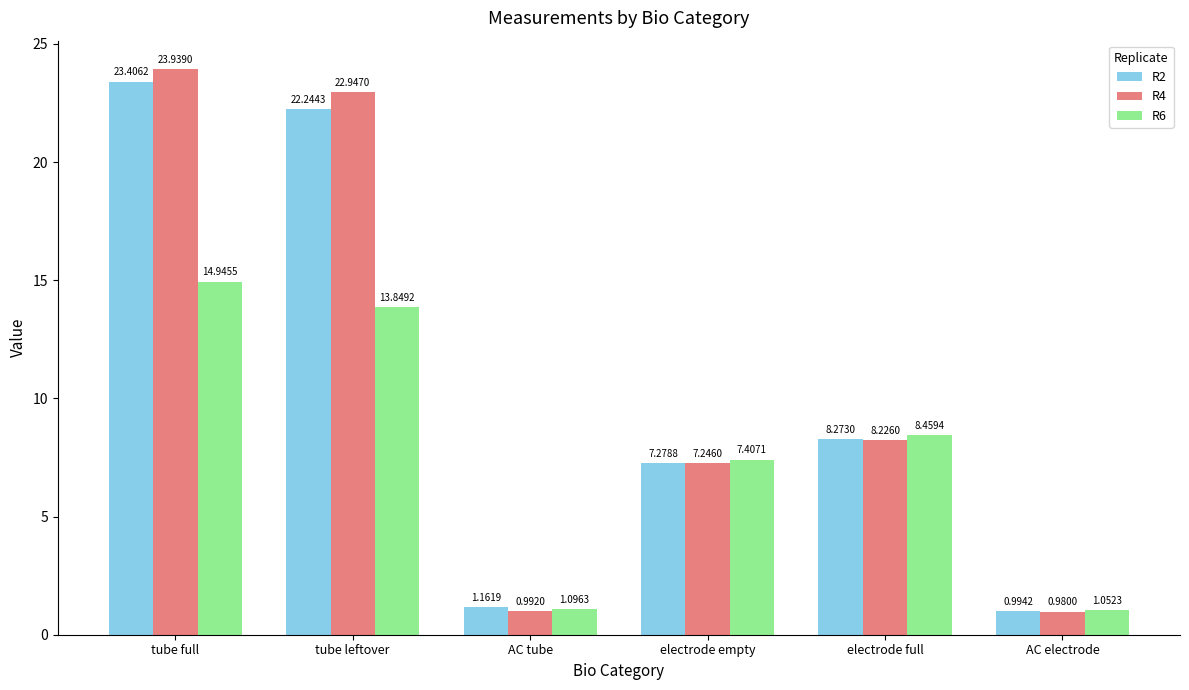

At how many categories does at least one series exceed 14?

2